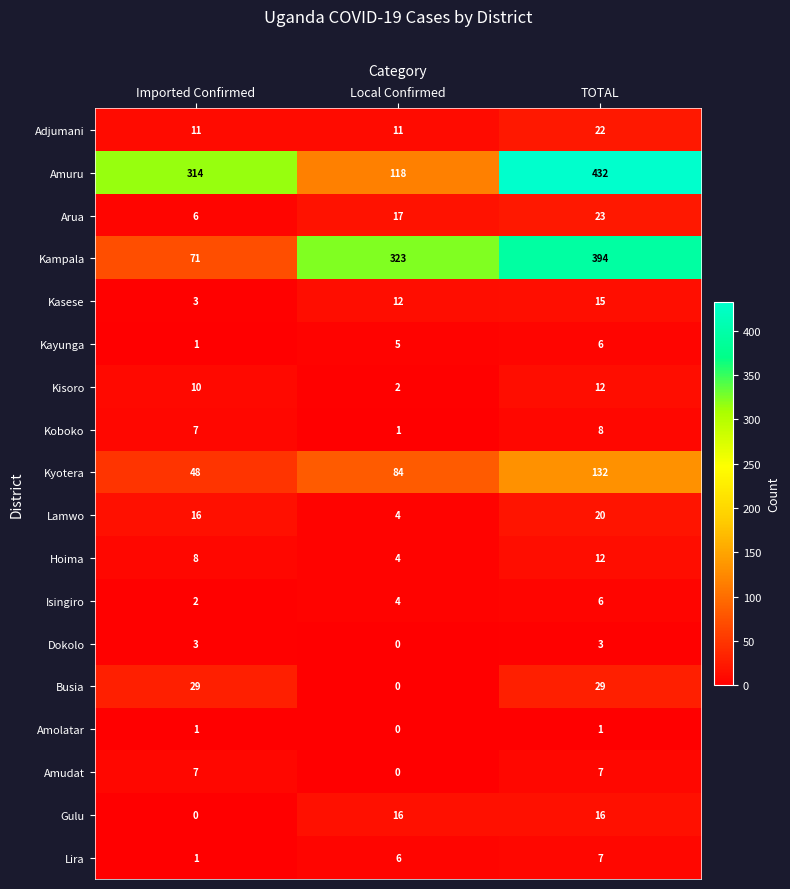

Between Imported Confirmed and TOTAL, which series saw the biggest shift?

Kampala